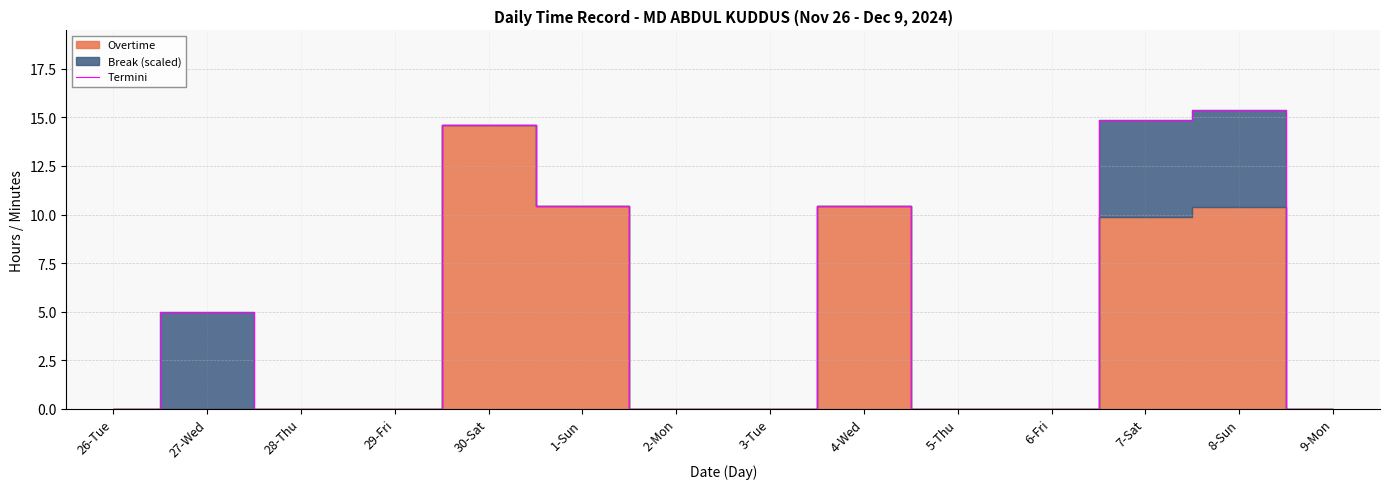

Where is the data nearest to the value 7?

27-Wed